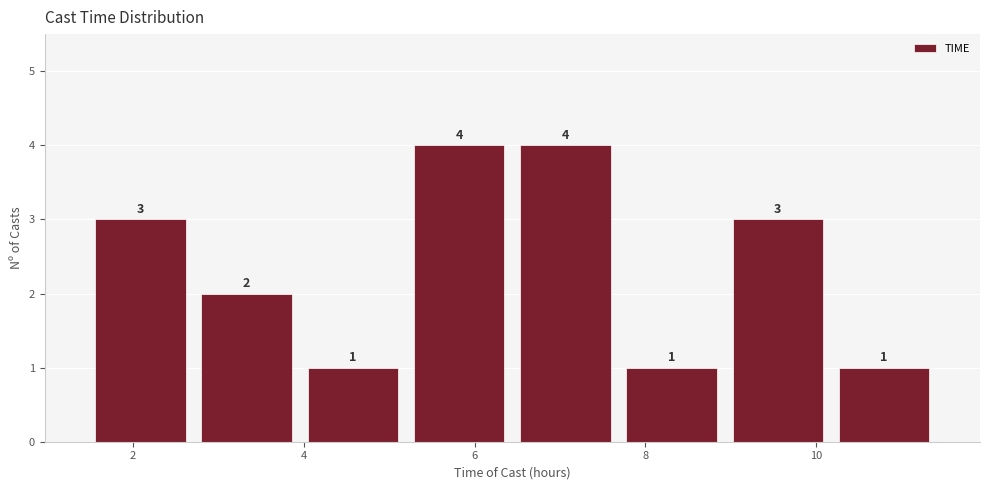

What is the height of the bar covering 2.8 to 4.0 on the x-axis? The bar edges are not printed on the chart, so give them approximately, as read against the axis.

2